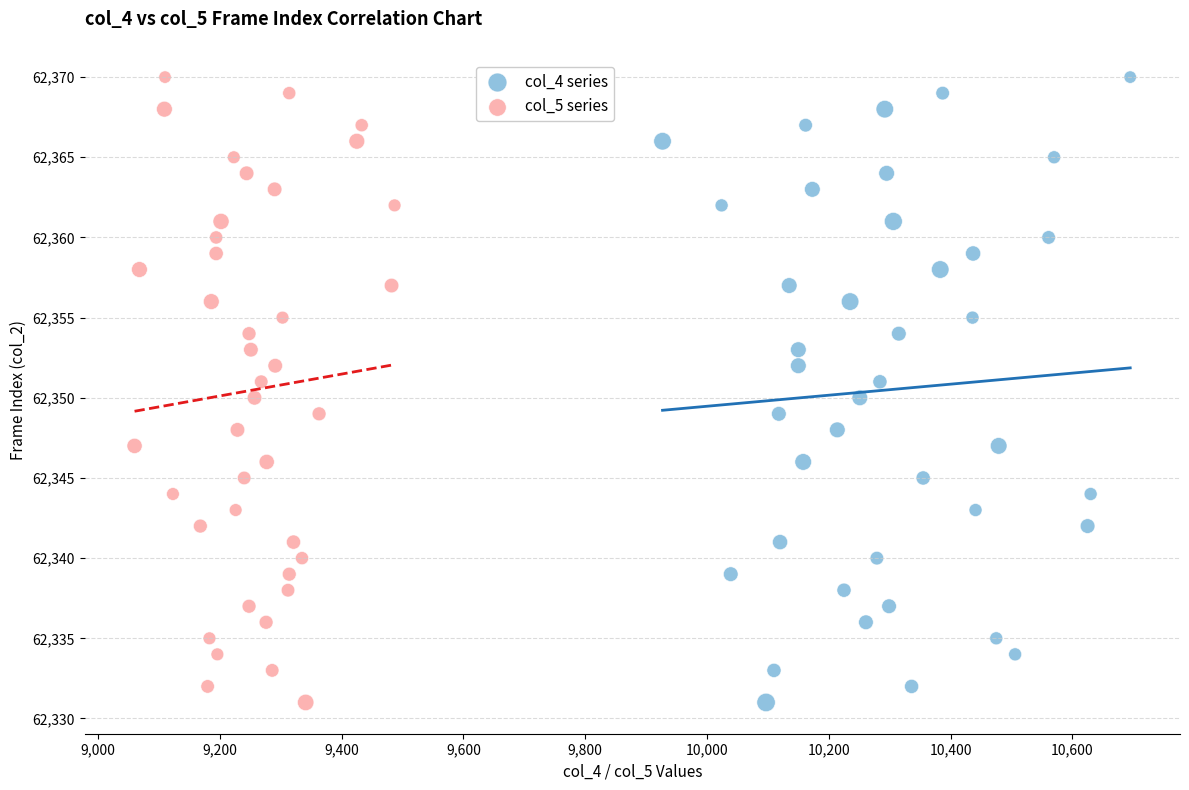

What are all the series names shown in the legend?

col_4 series, col_5 series